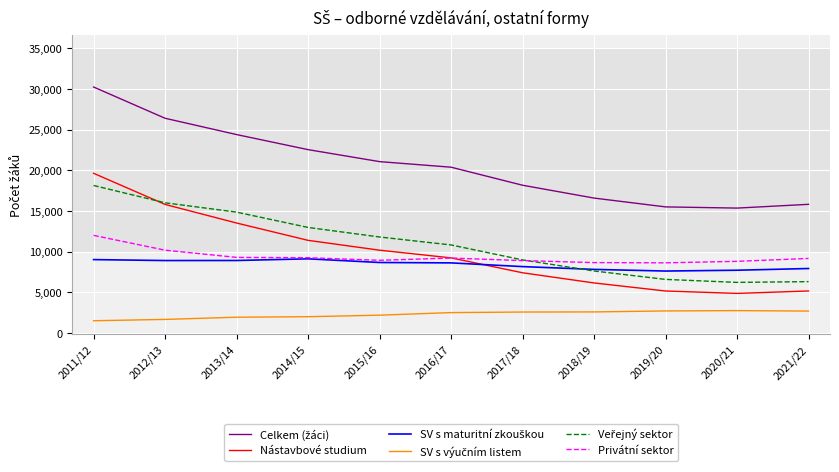

What is the minimum value shown in the chart?

1501